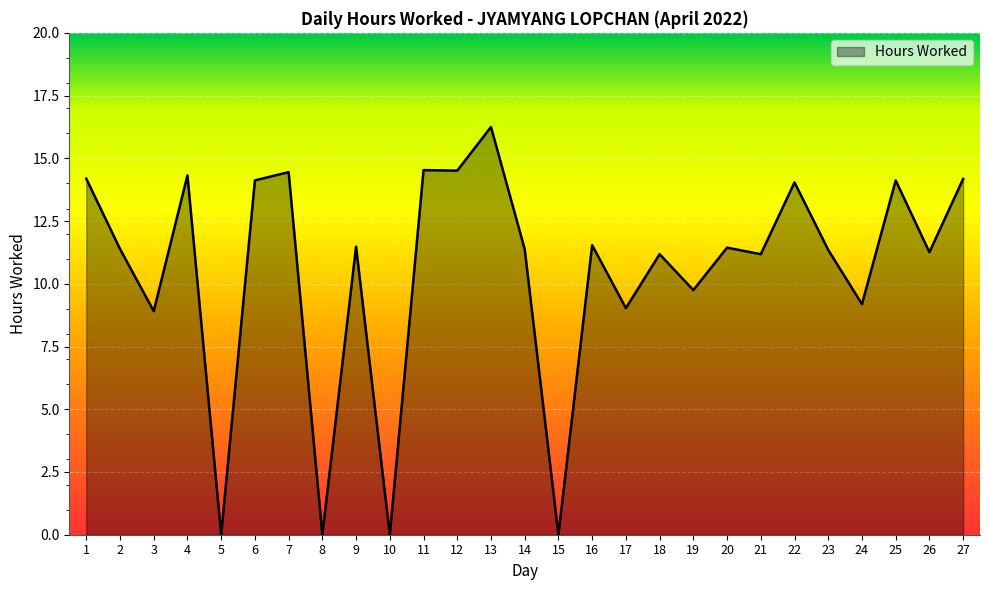

Is it true that the value at 22 is 21.8?

False